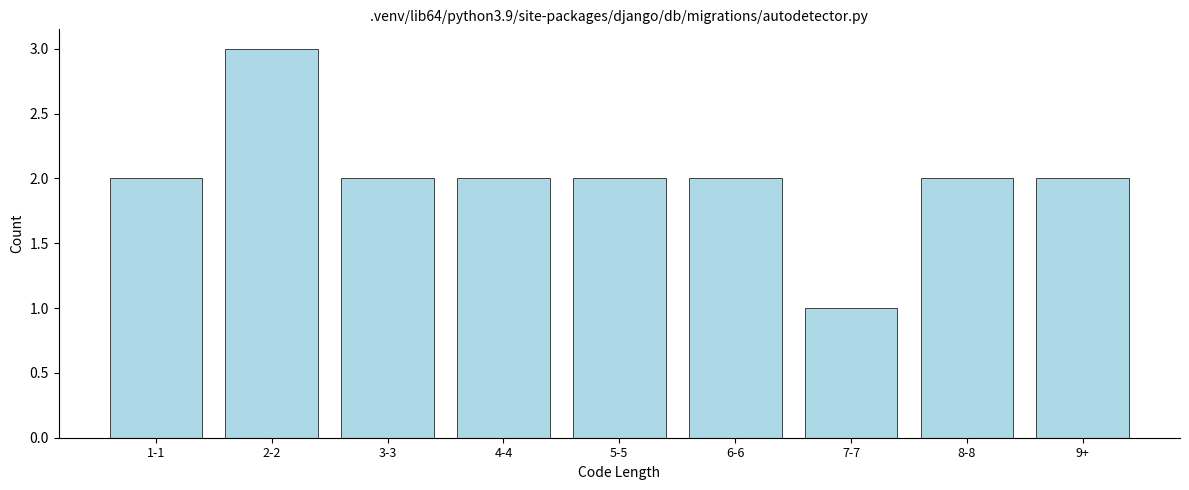

Reading left to right, transcribe all the data shown in this chart.

2	3	2	2	2	2	1	2	2